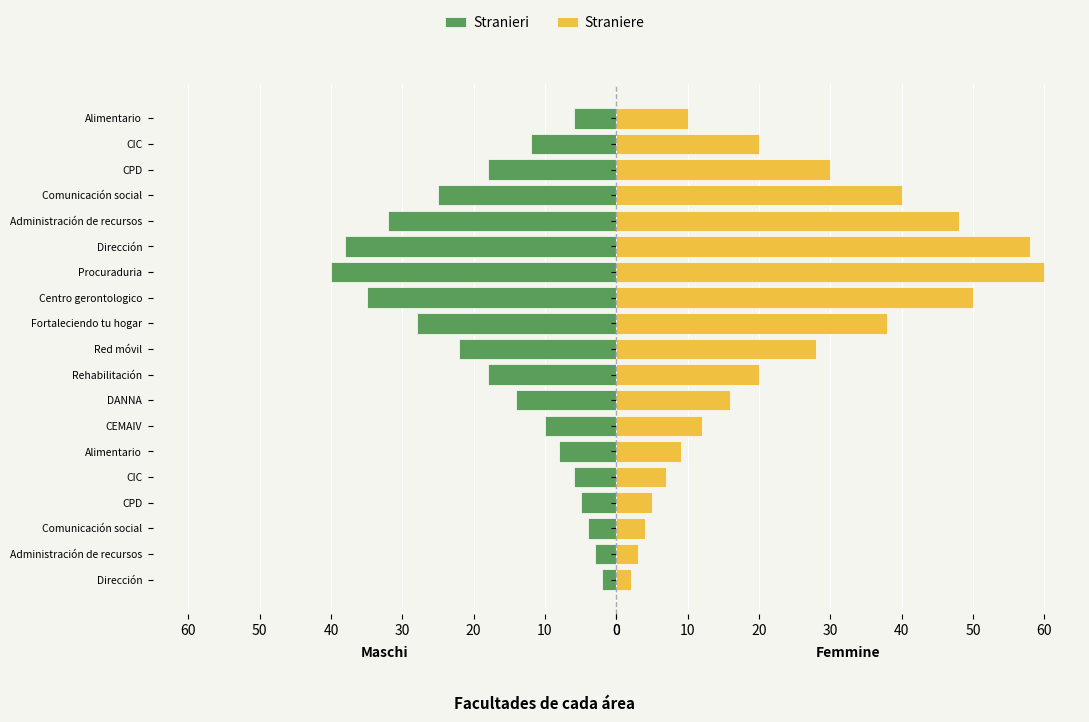

List the series in order of their peak value, highest first.

Straniere, Stranieri